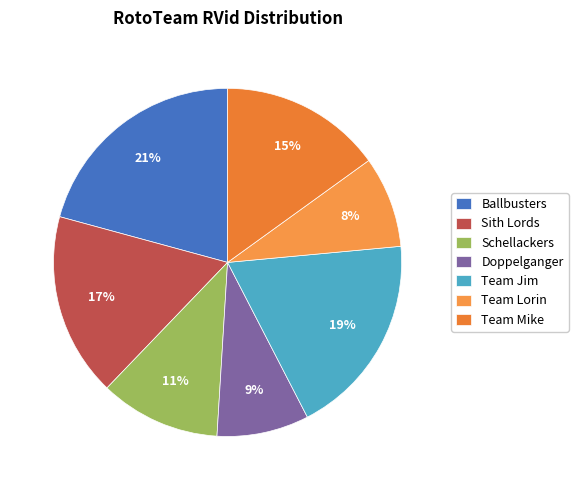

Count the number of slices in the pie.

7